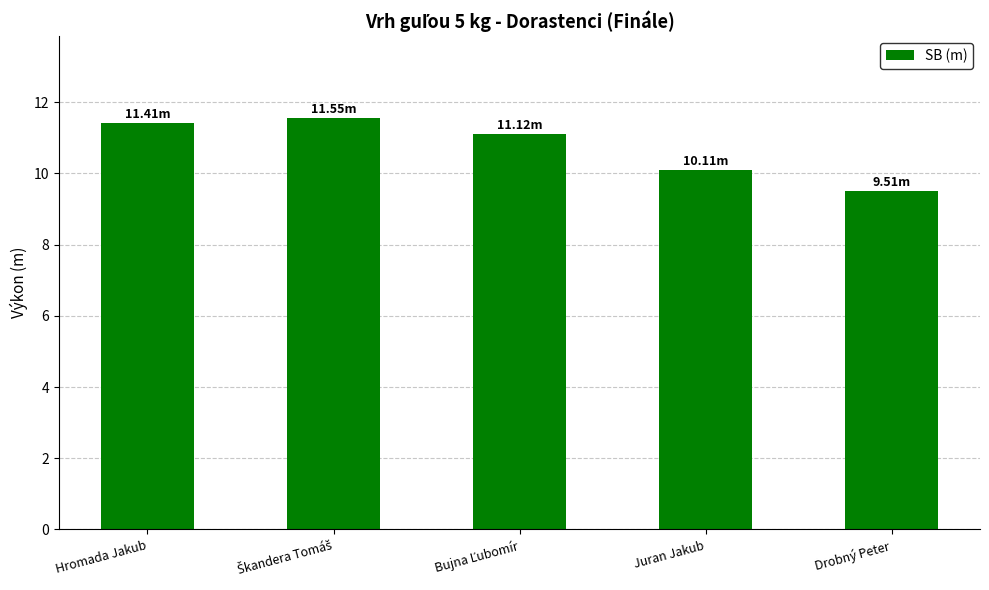

What is the label of the 1st bar from the right?

Drobný Peter